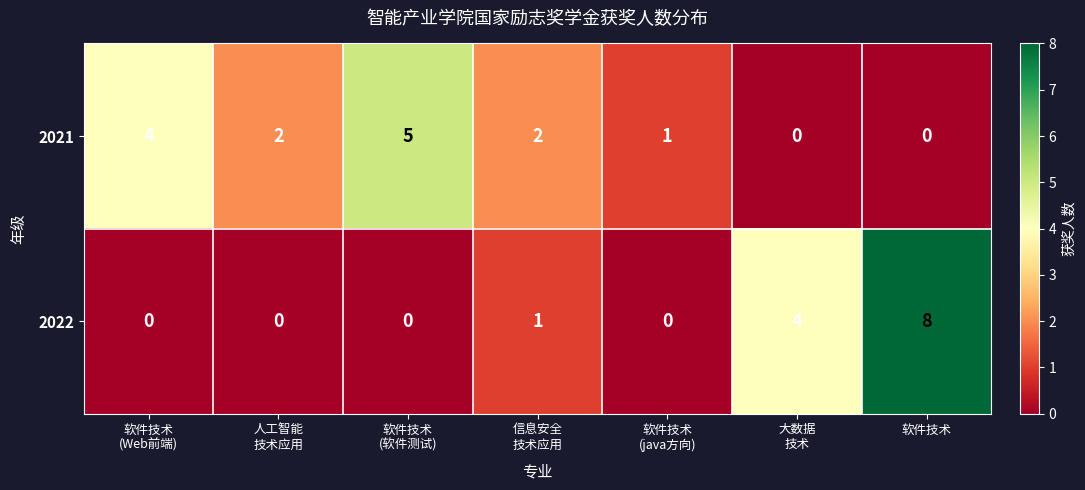

The value of 2022 at 软件技术 is 8. True or false?

True